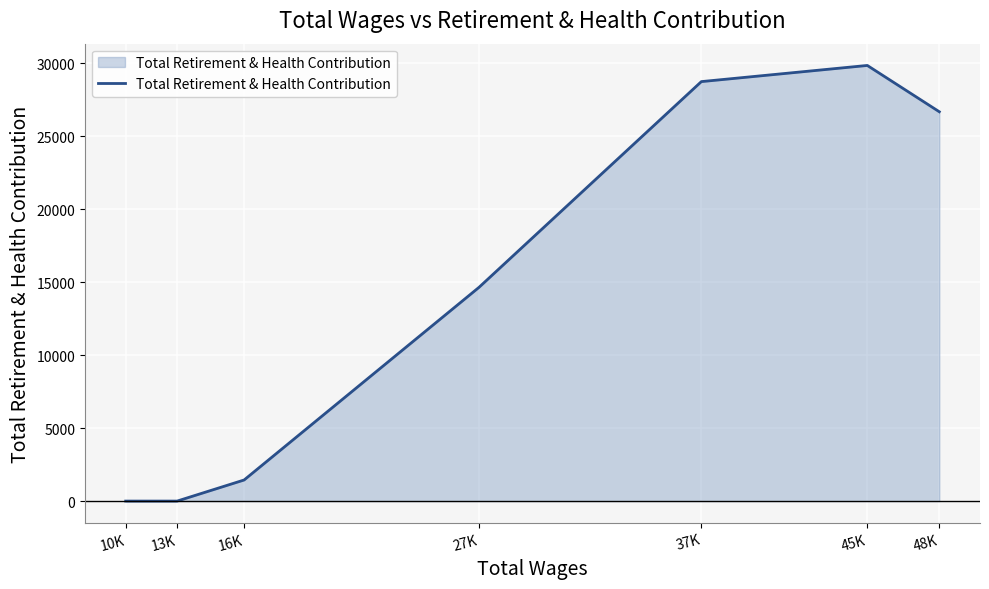

At which category does the data reach its first local peak?

45K